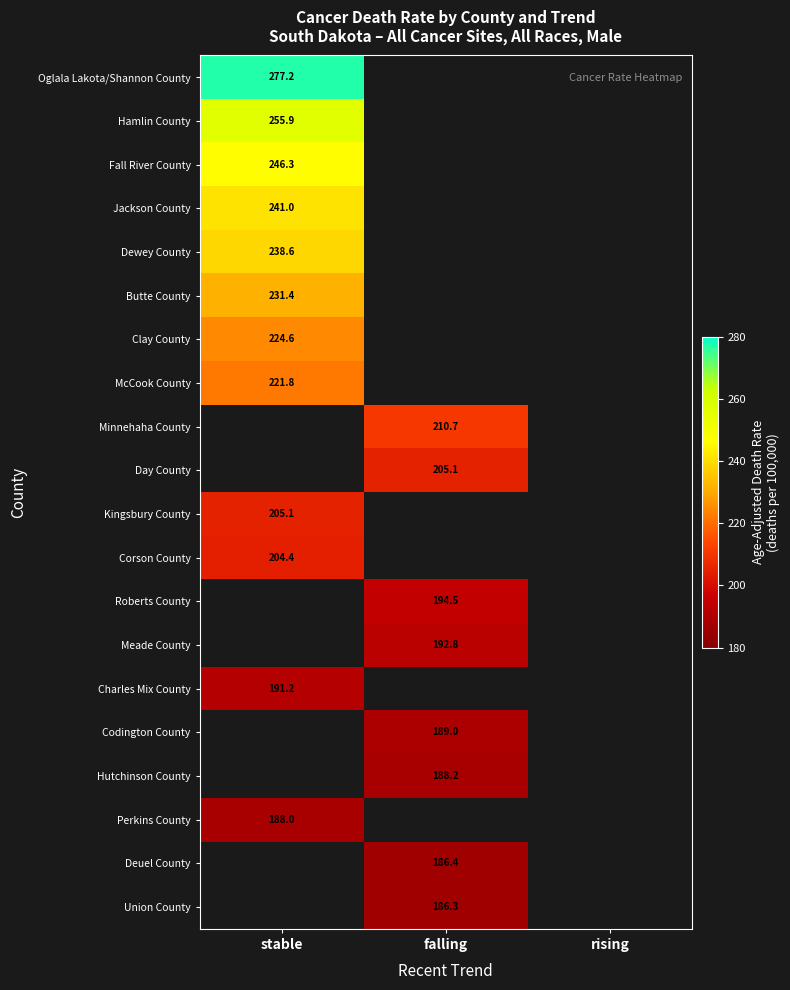

Is it true that Dewey County equals 359.3 at stable?

False